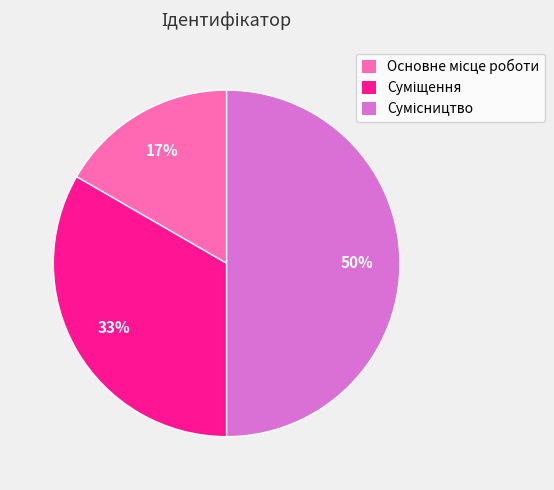

To the nearest percent, what is the difference between the largest and smallest slice percentages?

33%